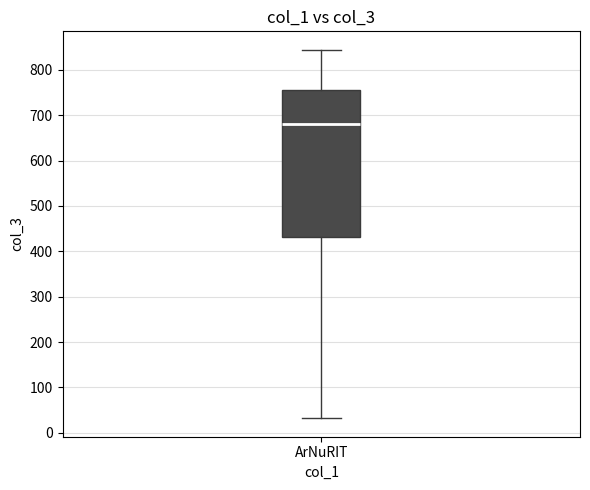

Read this box plot against the y-axis: the position of the median line, the range covered by the box, and the ends of both whiskers. The values are not printed on the chart, so give them approximately, as read against the axis.

median 680, box 430 to 750, whiskers 30 to 840